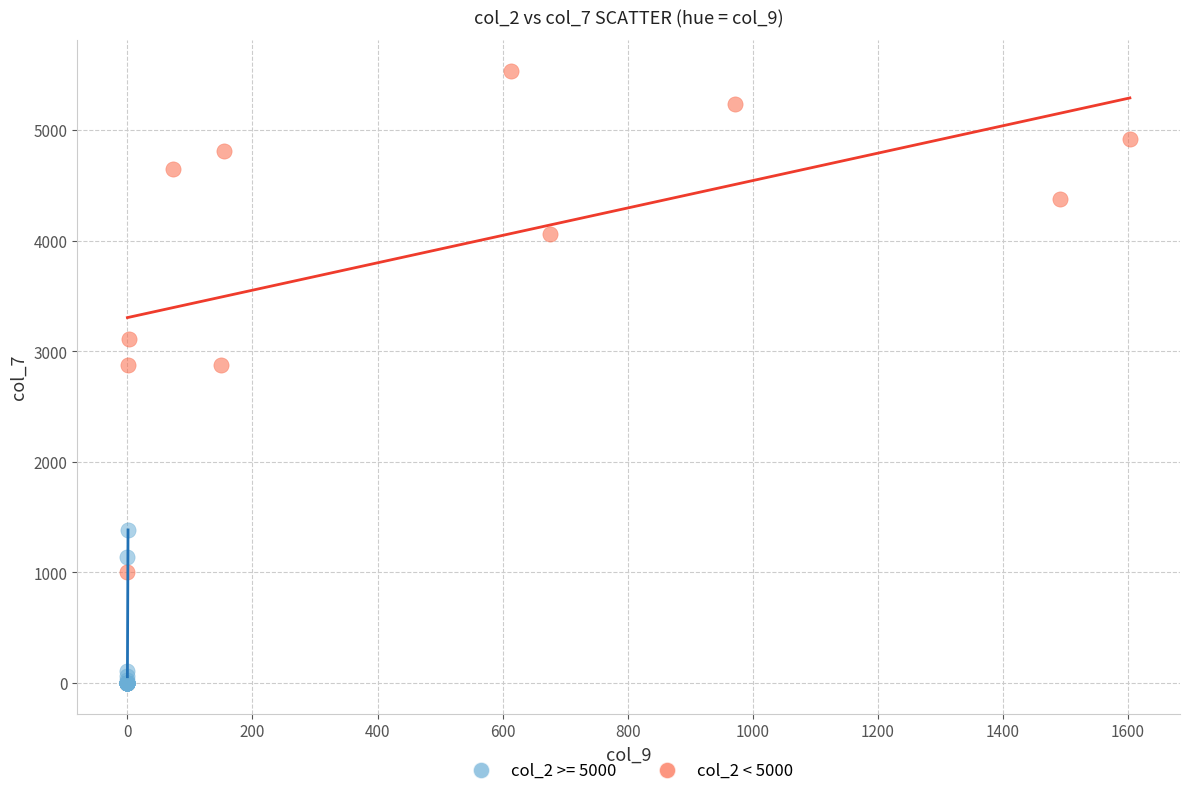

Which series contains the highest Y value?

col_2 < 5000